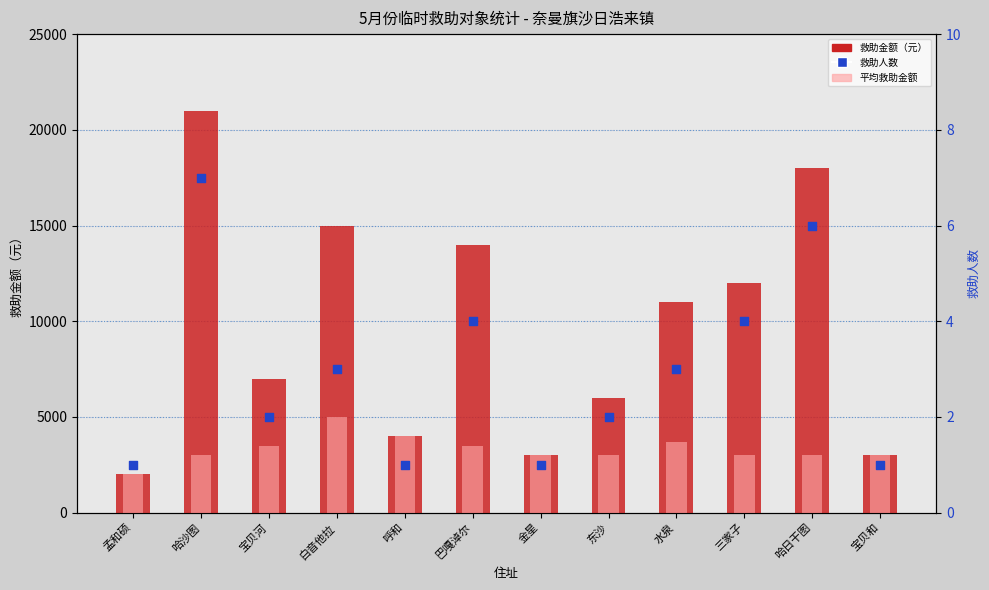

Which series reaches the minimum Y coordinate?

救助人数